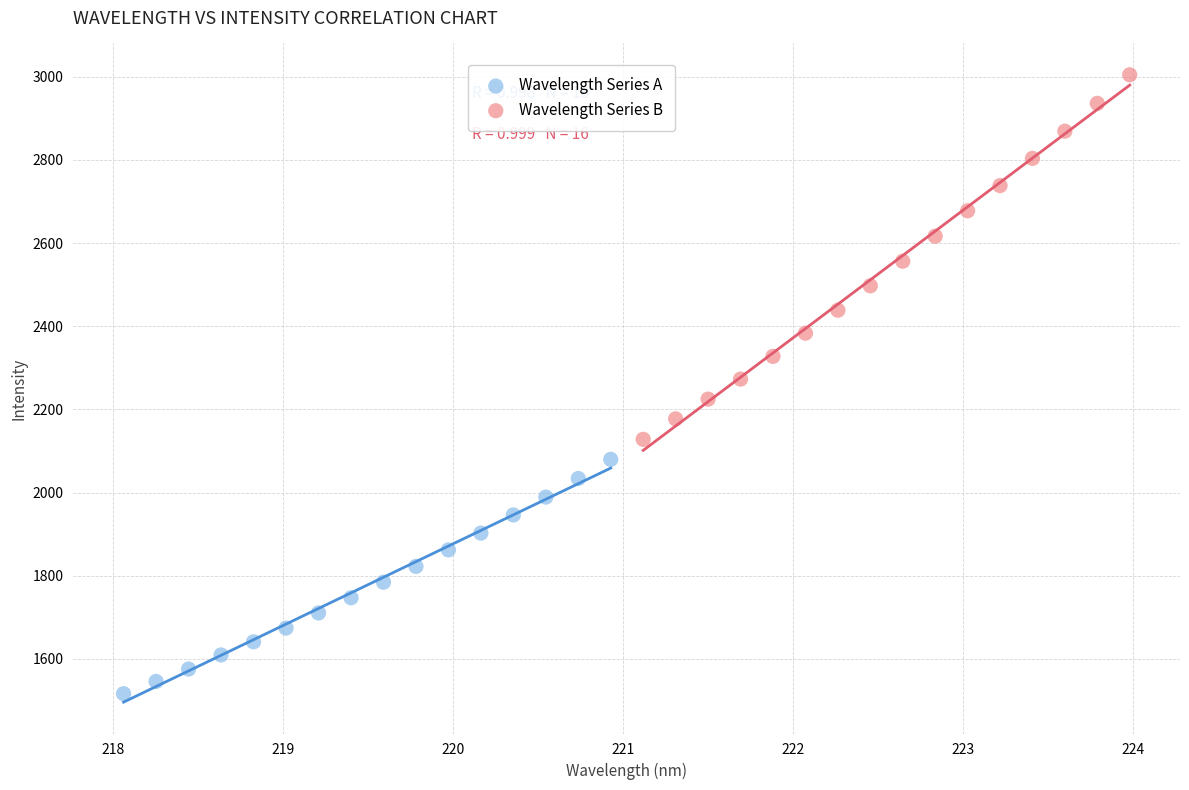

Which series has the largest Y range (max minus min)?

Wavelength Series B